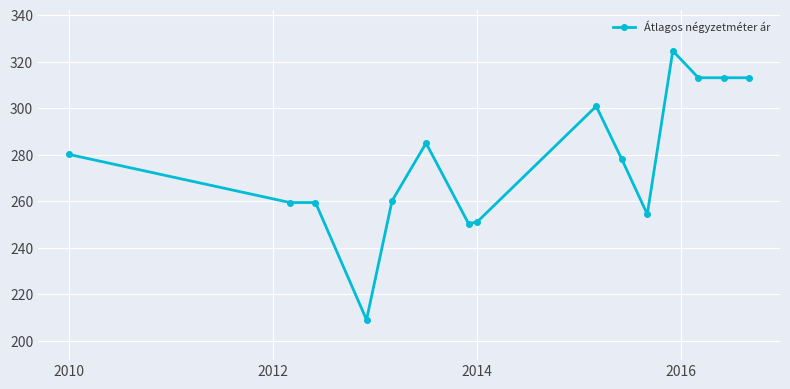

What is the average value?

276.8